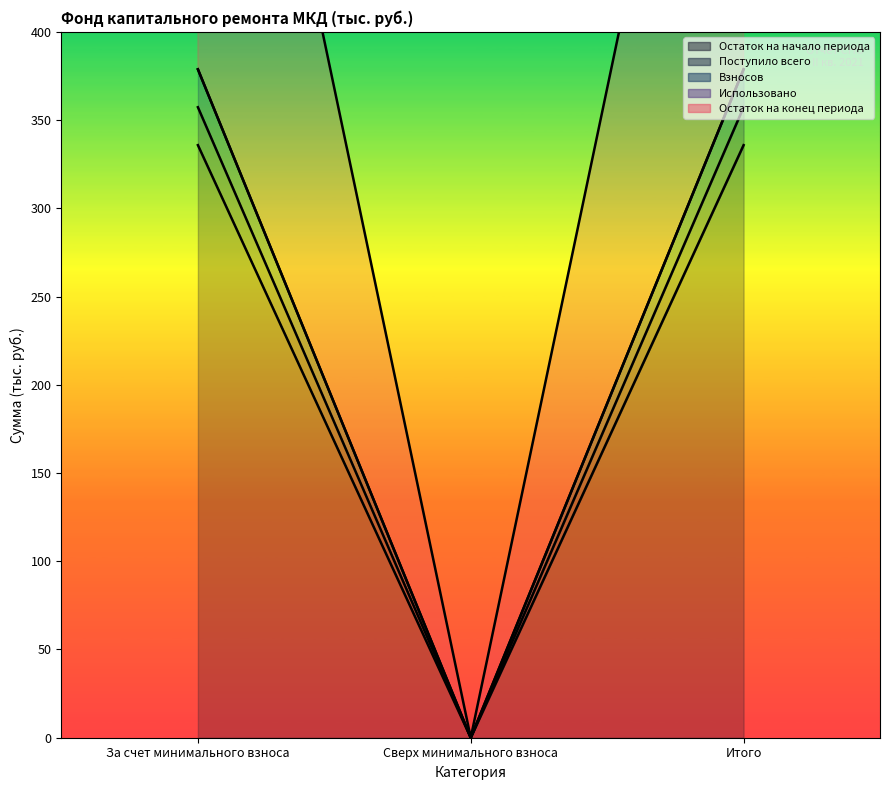

What is the difference between the maximum and minimum values in the Остаток на начало периода series?

378.8